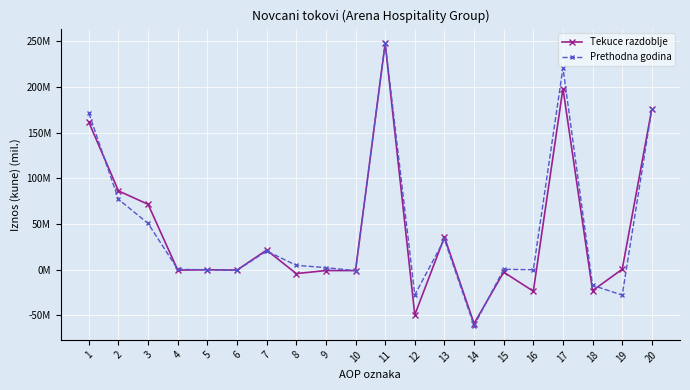

What is the value of the Prethodna godina point at the 20th from the left?

176.2